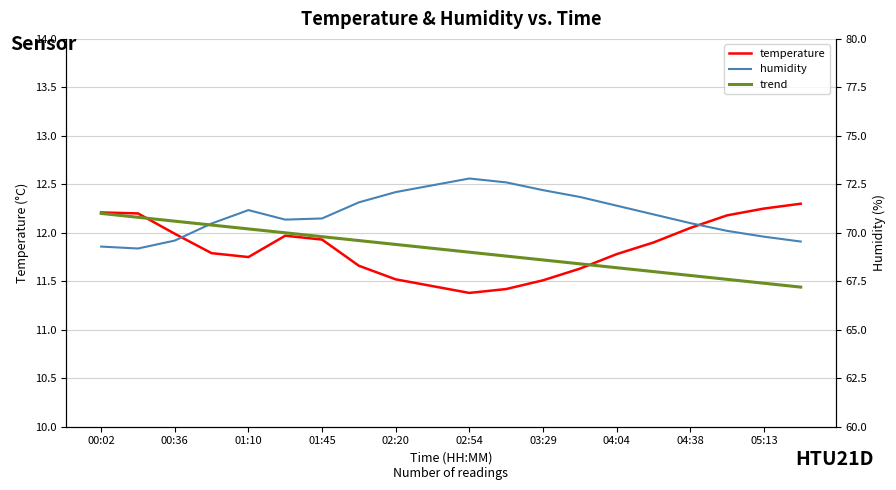

Is it true that temperature equals 16.2 at 01:10?

False